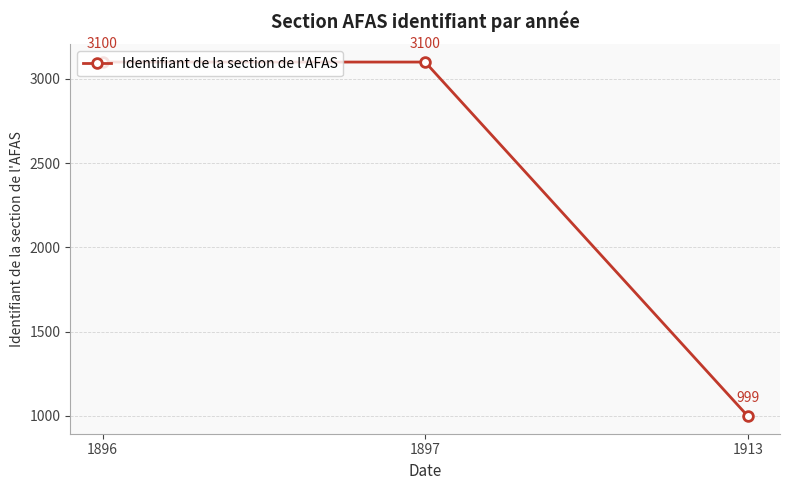

Reading right to left, list all the values displayed in this chart.

1913=999	1897=3100	1896=3100